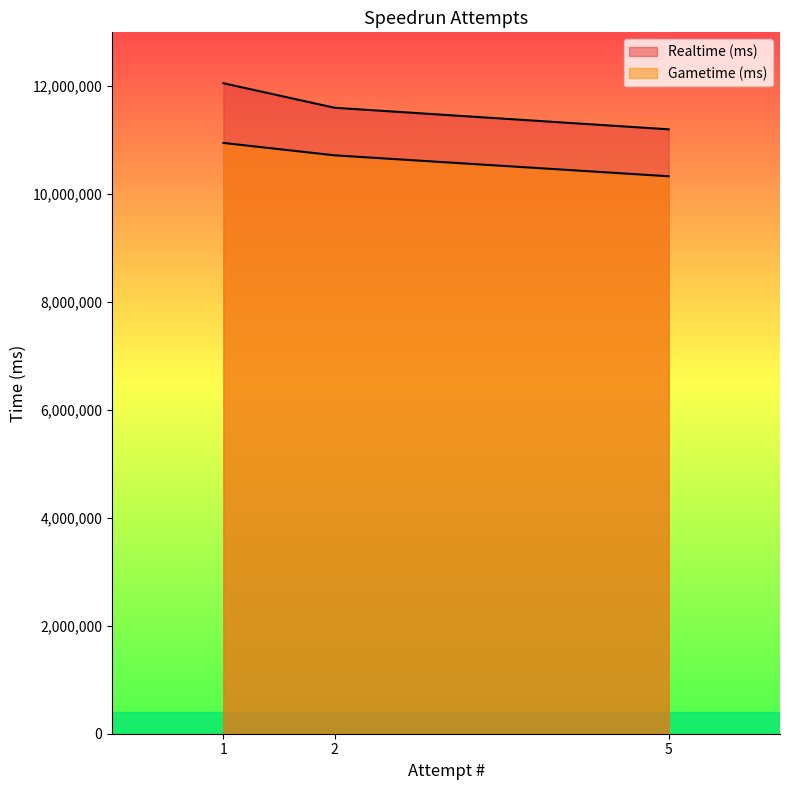

Is the value of Gametime (ms) at 5 greater than the value of Realtime (ms) at 1?

No